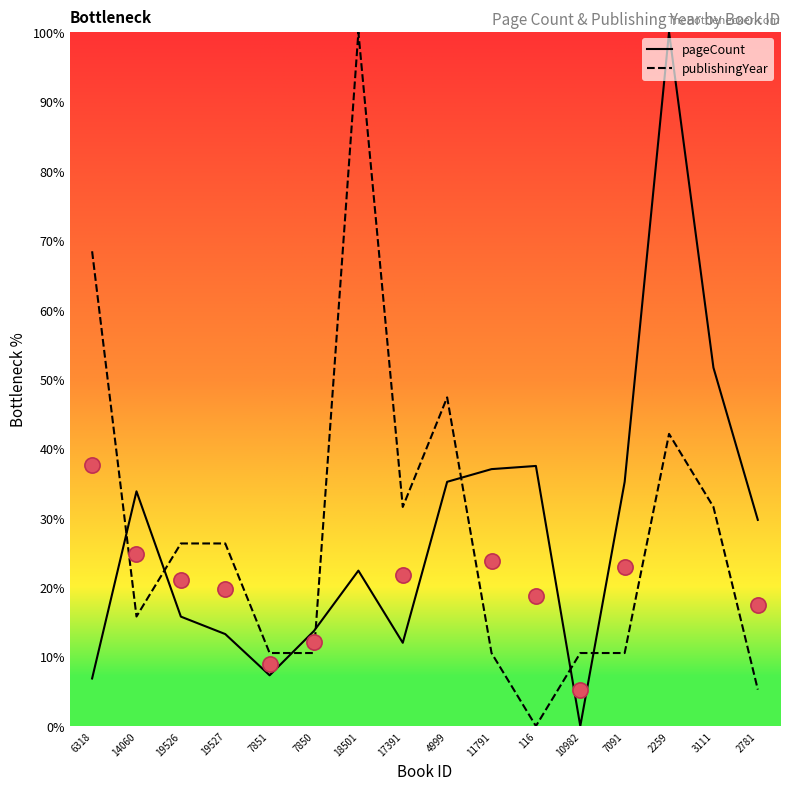

Which series has the largest total across all categories?

pageCount